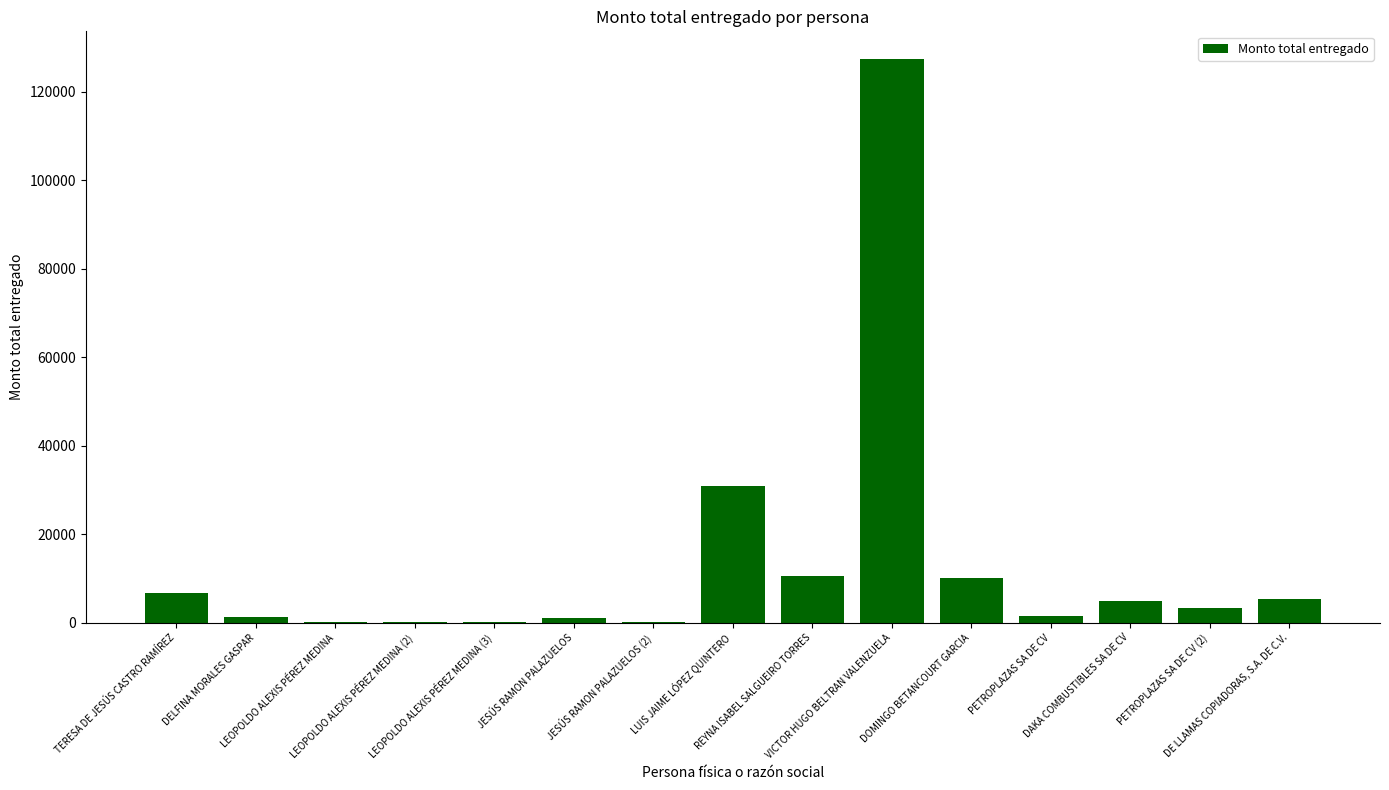

Which label corresponds to the largest value in the chart?

VICTOR HUGO BELTRAN VALENZUELA